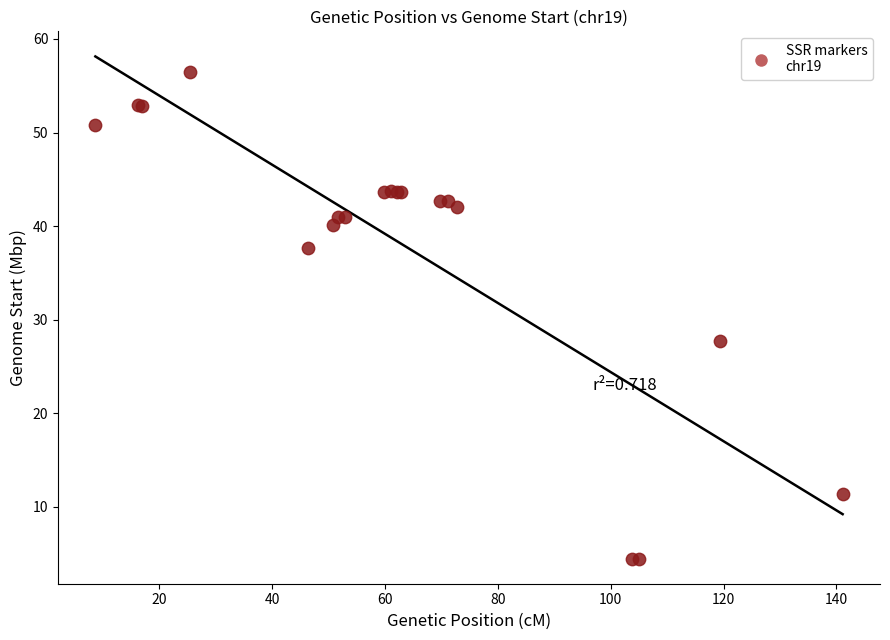

What Y value in the scatter plot is closest to 30?

27.8